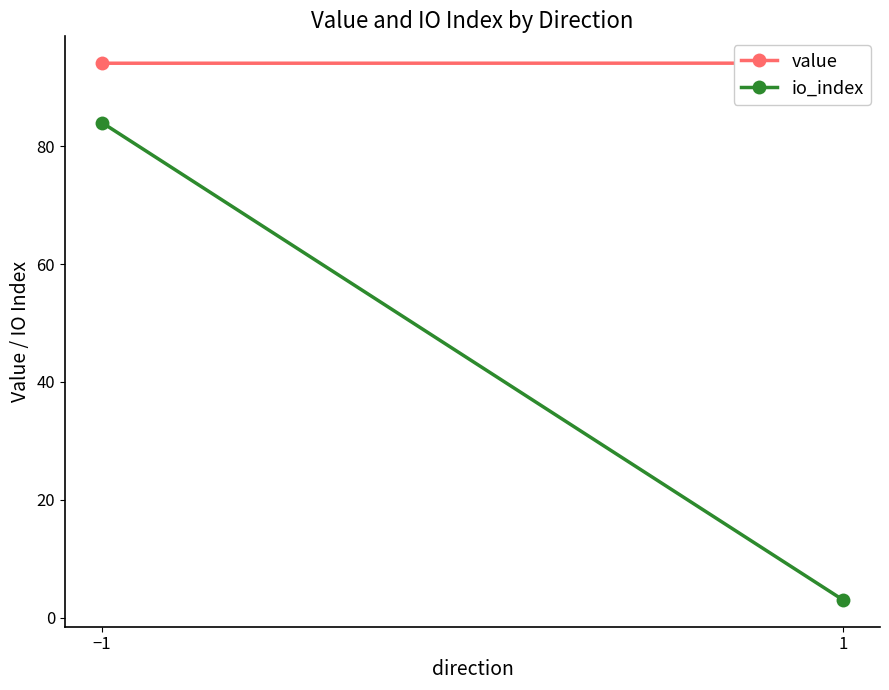

The io_index series shows 128.9 at −1. True or false?

False